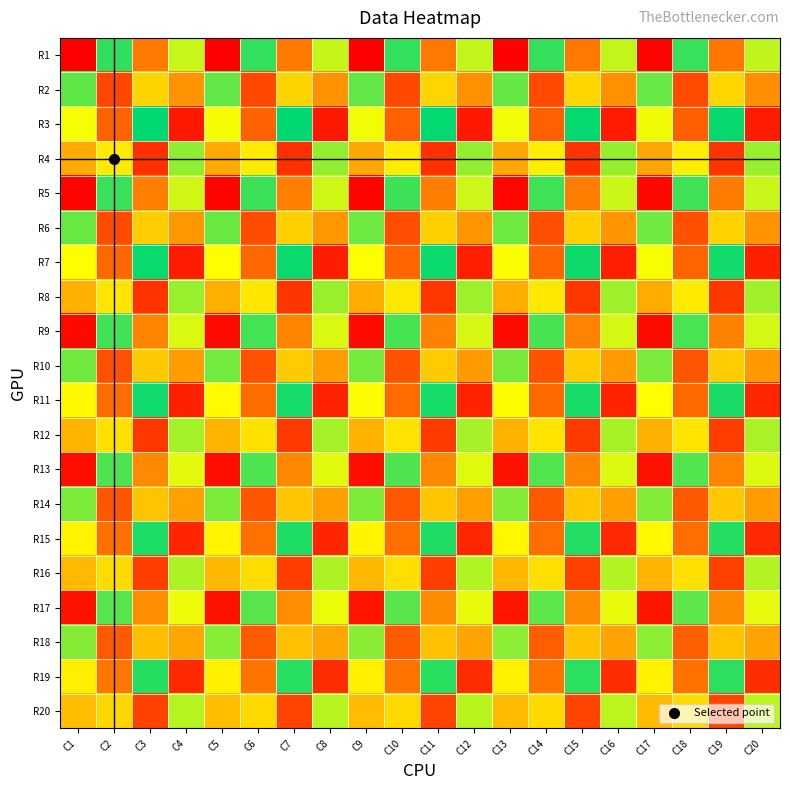

Reading left to right, list all the values displayed in this chart.

R1: C1=1	C2=375	C3=130	C4=296	C5=2	C6=374	C7=129	C8=297	C9=3	C10=373	C11=128	C12=298	C13=4	C14=372	C15=127	C16=299	C17=5	C18=371	C19=126	C20=300
R2: C1=350	C2=76	C3=221	C4=155	C5=349	C6=77	C7=222	C8=154	C9=348	C10=78	C11=223	C12=153	C13=347	C14=79	C15=224	C16=152	C17=346	C18=80	C19=225	C20=151
R3: C1=271	C2=105	C3=400	C4=26	C5=272	C6=104	C7=399	C8=27	C9=273	C10=103	C11=398	C12=28	C13=274	C14=102	C15=397	C16=29	C17=275	C18=101	C19=396	C20=30
R4: C1=180	C2=246	C3=51	C4=325	C5=179	C6=247	C7=52	C8=324	C9=178	C10=248	C11=53	C12=323	C13=177	C14=249	C15=54	C16=322	C17=176	C18=250	C19=55	C20=321
R5: C1=6	C2=370	C3=135	C4=291	C5=7	C6=369	C7=134	C8=292	C9=8	C10=368	C11=133	C12=293	C13=9	C14=367	C15=132	C16=294	C17=10	C18=366	C19=131	C20=295
R6: C1=345	C2=81	C3=216	C4=160	C5=344	C6=82	C7=217	C8=159	C9=343	C10=83	C11=218	C12=158	C13=342	C14=84	C15=219	C16=157	C17=341	C18=85	C19=220	C20=156
R7: C1=266	C2=110	C3=395	C4=31	C5=267	C6=109	C7=394	C8=32	C9=268	C10=108	C11=393	C12=33	C13=269	C14=107	C15=392	C16=34	C17=270	C18=106	C19=391	C20=35
R8: C1=185	C2=241	C3=56	C4=320	C5=184	C6=242	C7=57	C8=319	C9=183	C10=243	C11=58	C12=318	C13=182	C14=244	C15=59	C16=317	C17=181	C18=245	C19=60	C20=316
R9: C1=11	C2=365	C3=140	C4=286	C5=12	C6=364	C7=139	C8=287	C9=13	C10=363	C11=138	C12=288	C13=14	C14=362	C15=137	C16=289	C17=15	C18=361	C19=136	C20=290
R10: C1=340	C2=86	C3=211	C4=165	C5=339	C6=87	C7=212	C8=164	C9=338	C10=88	C11=213	C12=163	C13=337	C14=89	C15=214	C16=162	C17=336	C18=90	C19=215	C20=161
R11: C1=261	C2=115	C3=390	C4=36	C5=262	C6=114	C7=389	C8=37	C9=263	C10=113	C11=388	C12=38	C13=264	C14=112	C15=387	C16=39	C17=265	C18=111	C19=386	C20=40
R12: C1=190	C2=236	C3=61	C4=315	C5=189	C6=237	C7=62	C8=314	C9=188	C10=238	C11=63	C12=313	C13=187	C14=239	C15=64	C16=312	C17=186	C18=240	C19=65	C20=311
R13: C1=16	C2=360	C3=145	C4=281	C5=17	C6=359	C7=144	C8=282	C9=18	C10=358	C11=143	C12=283	C13=19	C14=357	C15=142	C16=284	C17=20	C18=356	C19=141	C20=285
R14: C1=335	C2=91	C3=206	C4=170	C5=334	C6=92	C7=207	C8=169	C9=333	C10=93	C11=208	C12=168	C13=332	C14=94	C15=209	C16=167	C17=331	C18=95	C19=210	C20=166
R15: C1=256	C2=120	C3=385	C4=41	C5=257	C6=119	C7=384	C8=42	C9=258	C10=118	C11=383	C12=43	C13=259	C14=117	C15=382	C16=44	C17=260	C18=116	C19=381	C20=45
R16: C1=195	C2=231	C3=66	C4=310	C5=194	C6=232	C7=67	C8=309	C9=193	C10=233	C11=68	C12=308	C13=192	C14=234	C15=69	C16=307	C17=191	C18=235	C19=70	C20=306
R17: C1=21	C2=355	C3=150	C4=276	C5=22	C6=354	C7=149	C8=277	C9=23	C10=353	C11=148	C12=278	C13=24	C14=352	C15=147	C16=279	C17=25	C18=351	C19=146	C20=280
R18: C1=330	C2=96	C3=201	C4=175	C5=329	C6=97	C7=202	C8=174	C9=328	C10=98	C11=203	C12=173	C13=327	C14=99	C15=204	C16=172	C17=326	C18=100	C19=205	C20=171
R19: C1=251	C2=125	C3=380	C4=46	C5=252	C6=124	C7=379	C8=47	C9=253	C10=123	C11=378	C12=48	C13=254	C14=122	C15=377	C16=49	C17=255	C18=121	C19=376	C20=50
R20: C1=200	C2=226	C3=71	C4=305	C5=199	C6=227	C7=72	C8=304	C9=198	C10=228	C11=73	C12=303	C13=197	C14=229	C15=74	C16=302	C17=196	C18=230	C19=75	C20=301